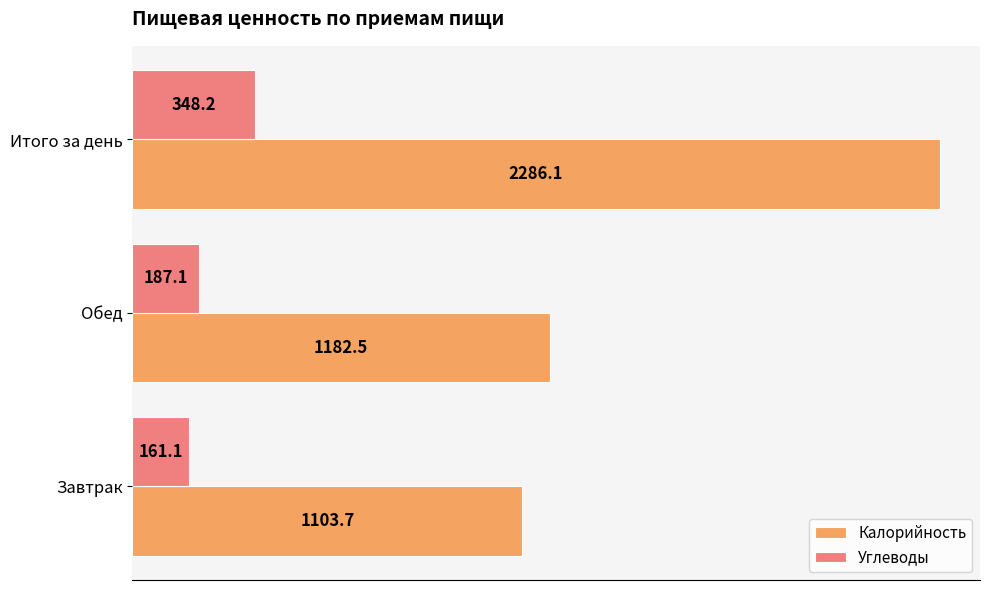

Where is Калорийность nearest to the value 1694?

Обед